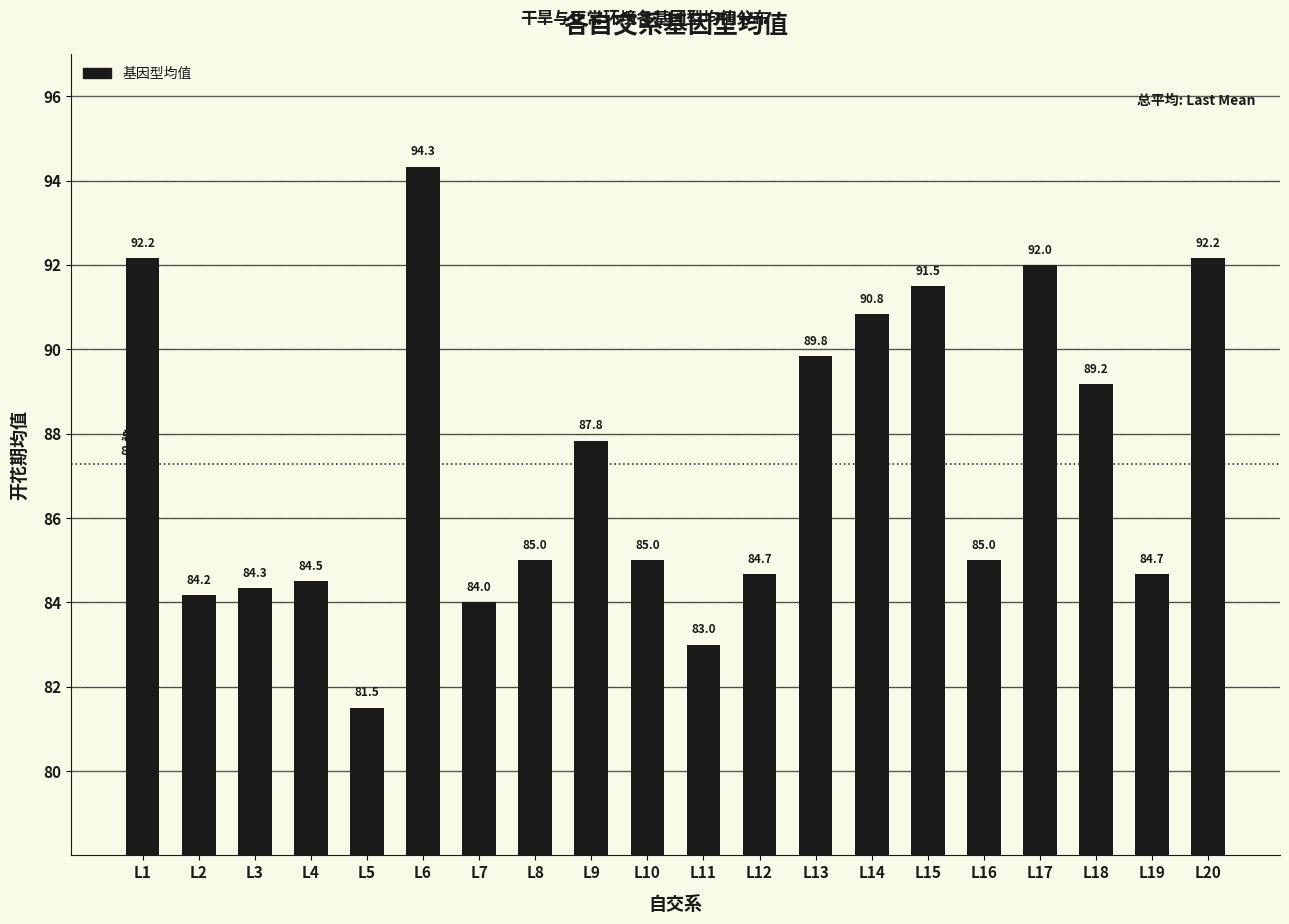

At which label does the data first exceed 85?

L1